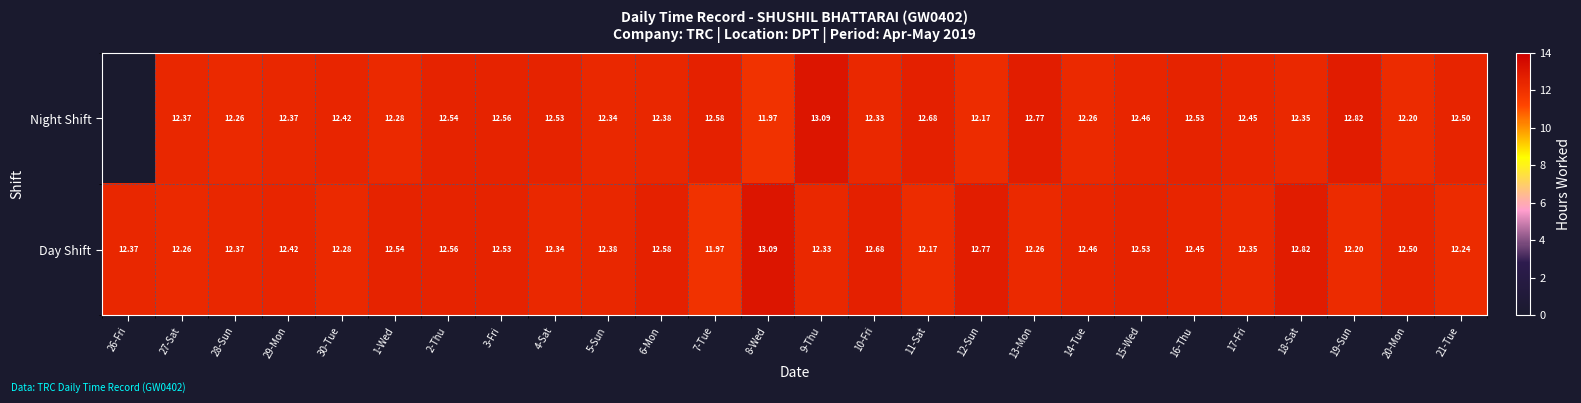

What is the highest value of the Day Shift series?

13.1